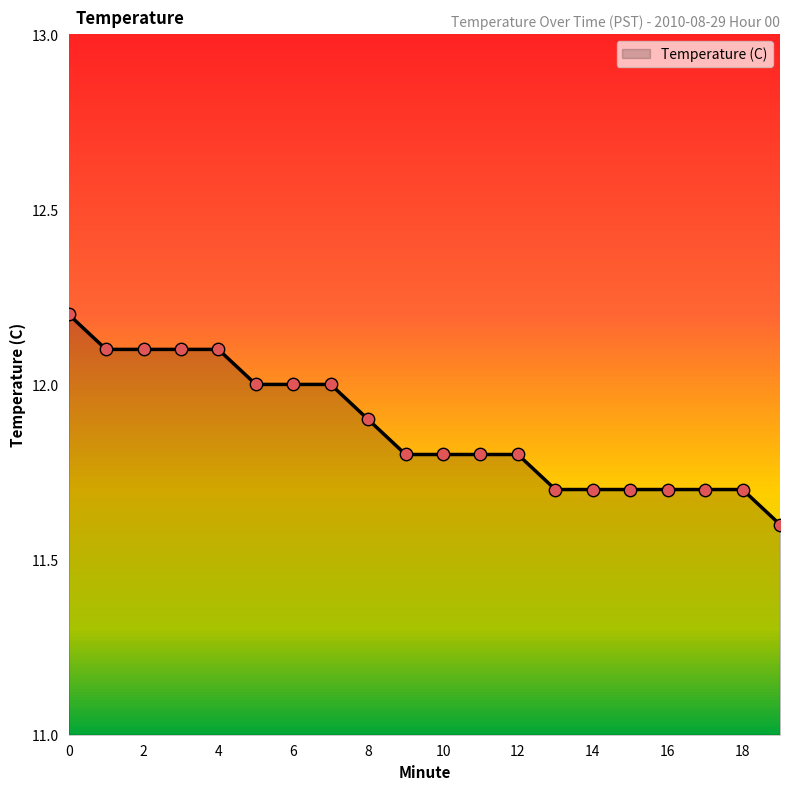

What is the minimum value shown in the chart?

11.6